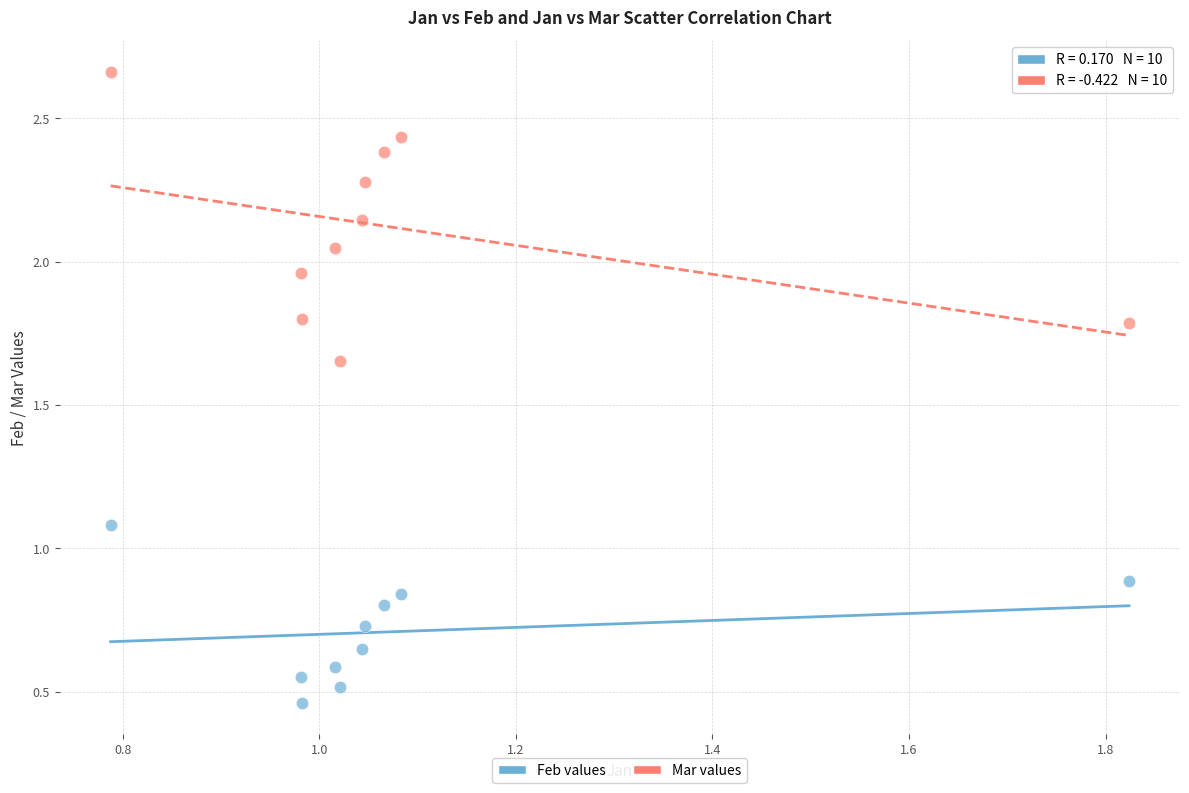

Which series has the largest Y range (max minus min)?

Mar values